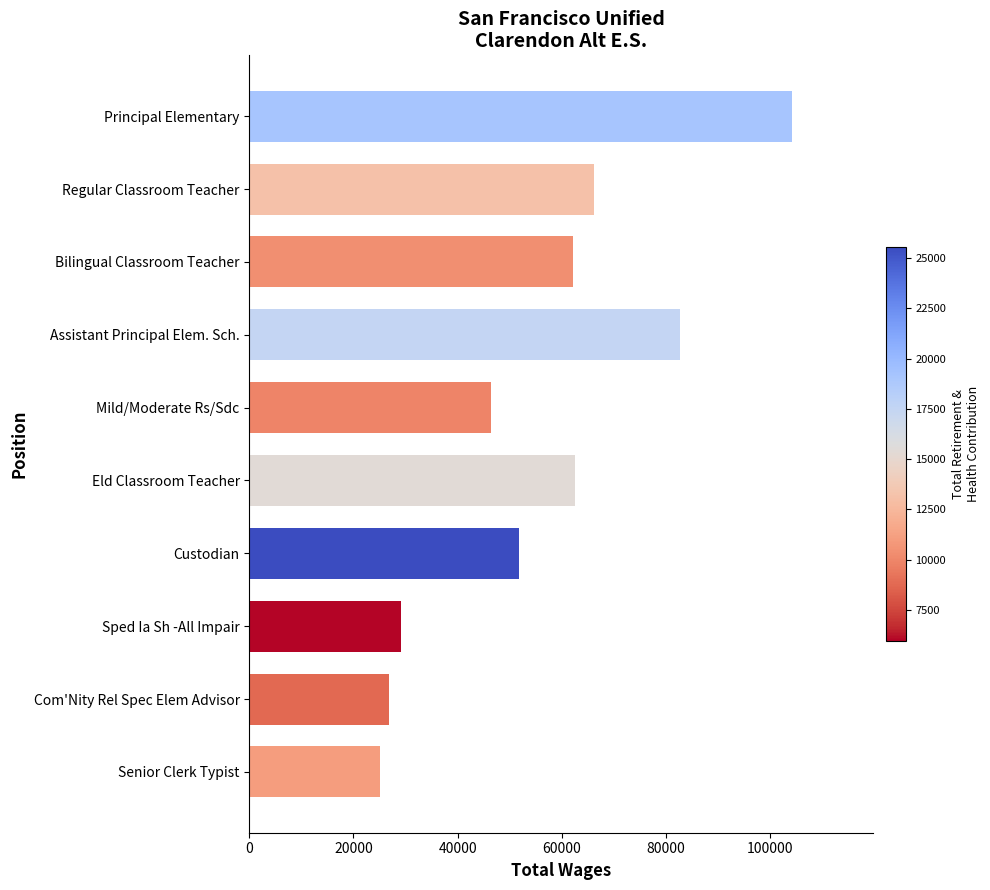

What is the greatest value displayed?

104201